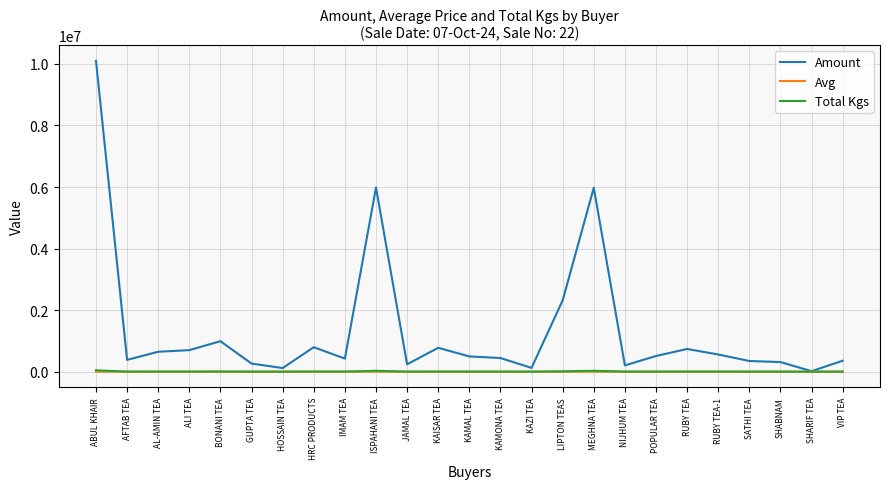

How many lines are shown in the chart?

3